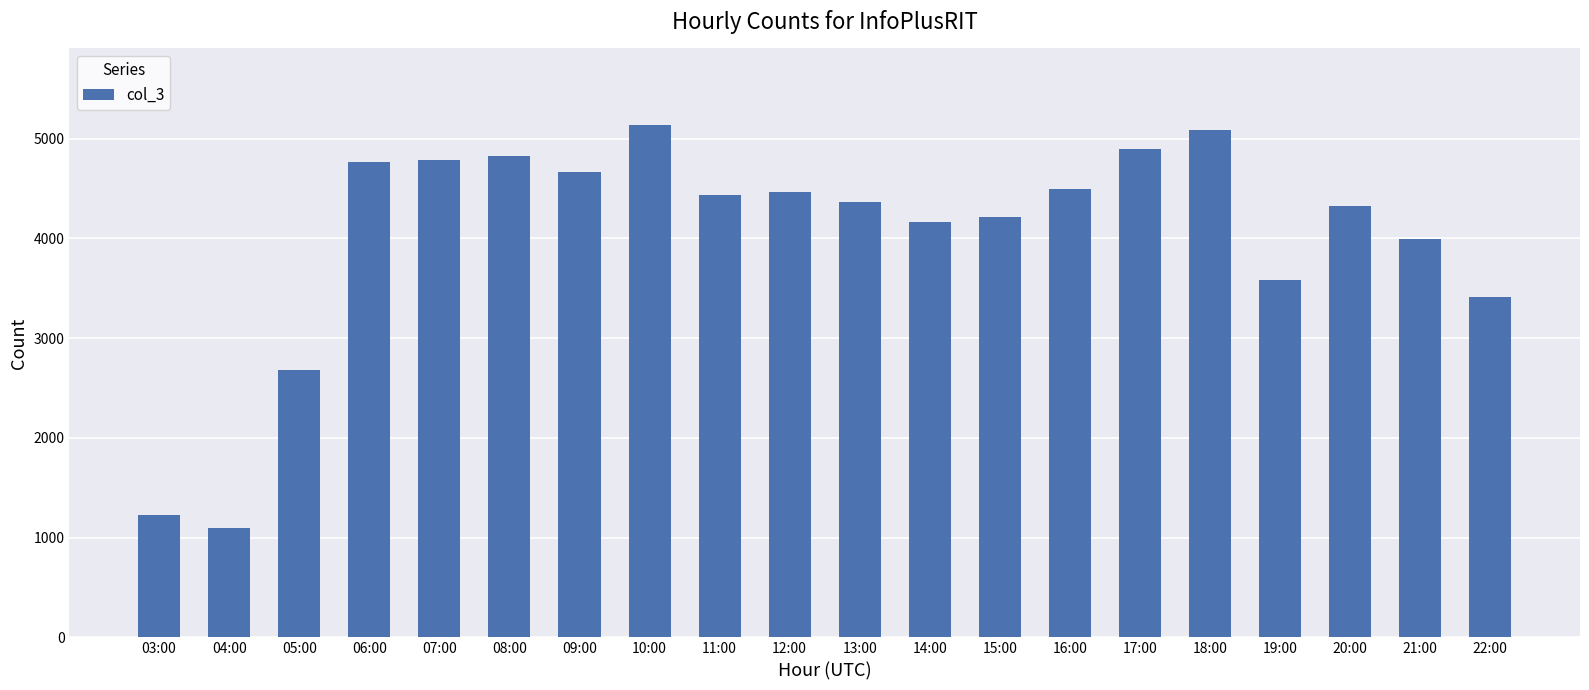

At which label is the value closest to 3113?

22:00